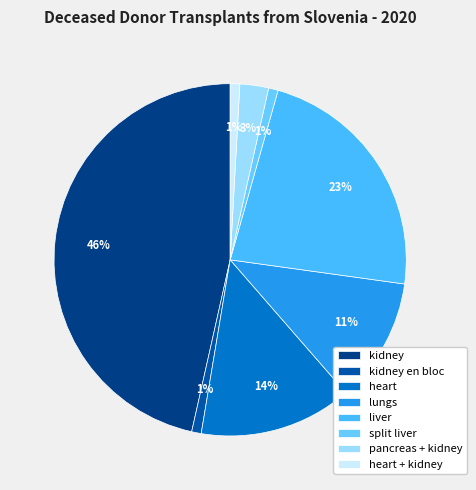

Count the number of slices in the pie.

8